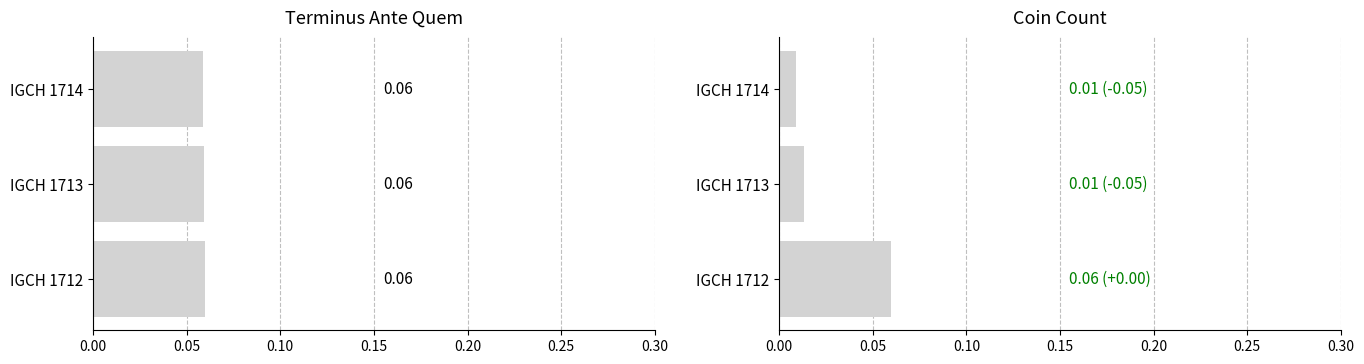

What is the value of the Terminus Ante Quem bar at the 3rd from the left?

0.1